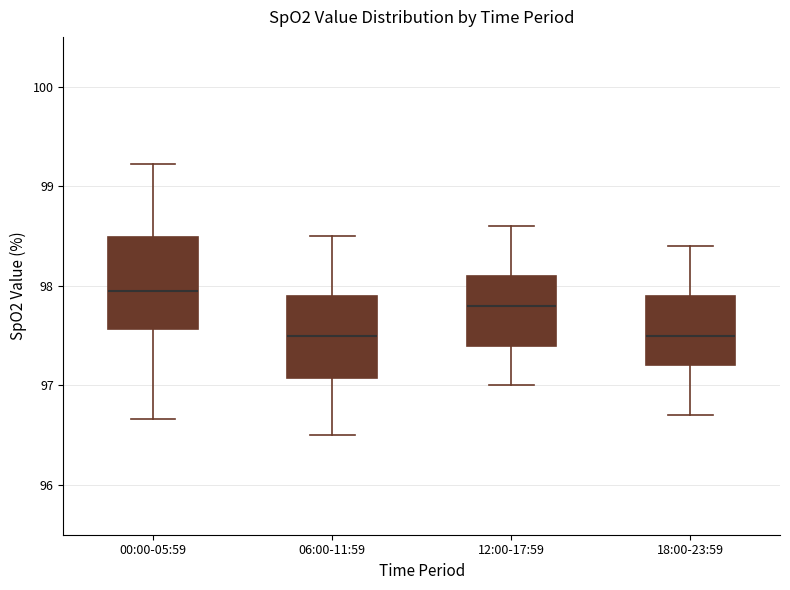

Reading left to right, read every box against the y-axis: the position of its median line, the range the box covers, and the ends of its whiskers. The values are not printed on the chart, so give them approximately, as read against the axis.

00:00-05:59: median 97.9, box 97.6 to 98.5, whiskers 96.7 to 99.2
06:00-11:59: median 97.5, box 97.1 to 97.9, whiskers 96.5 to 98.5
12:00-17:59: median 97.8, box 97.4 to 98.1, whiskers 97.0 to 98.6
18:00-23:59: median 97.5, box 97.2 to 97.9, whiskers 96.7 to 98.4